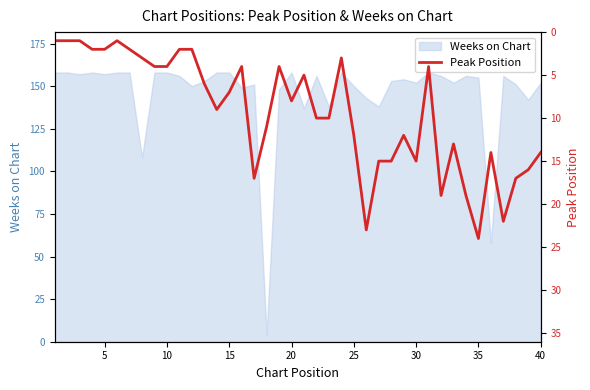

How many lines are shown in the chart?

1